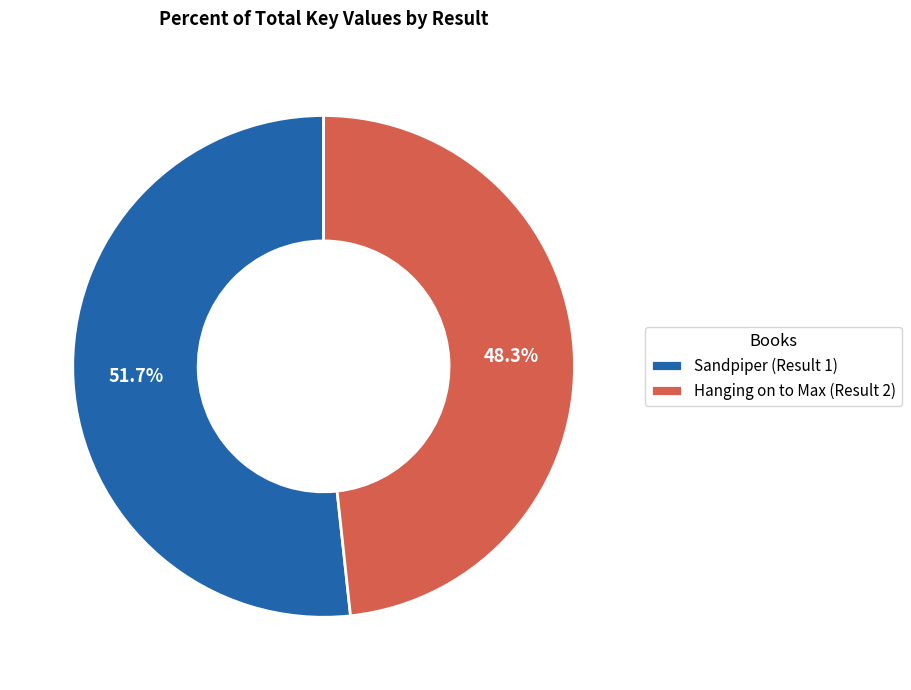

Which has a higher value, Hanging on to Max (Result 2) or Sandpiper (Result 1)?

Sandpiper (Result 1)